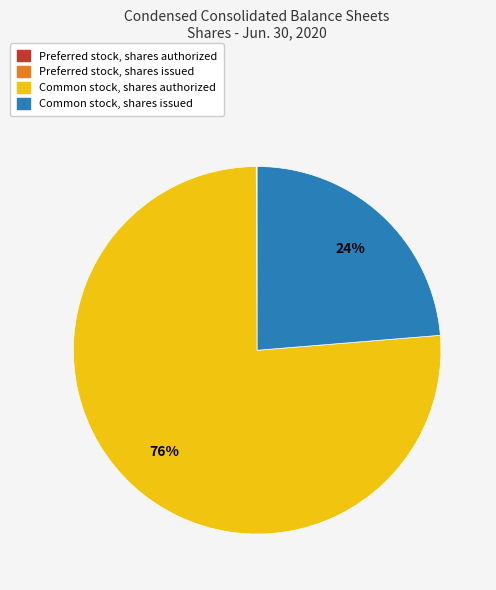

To the nearest percent, what portion does Common stock, shares authorized represent?

76%